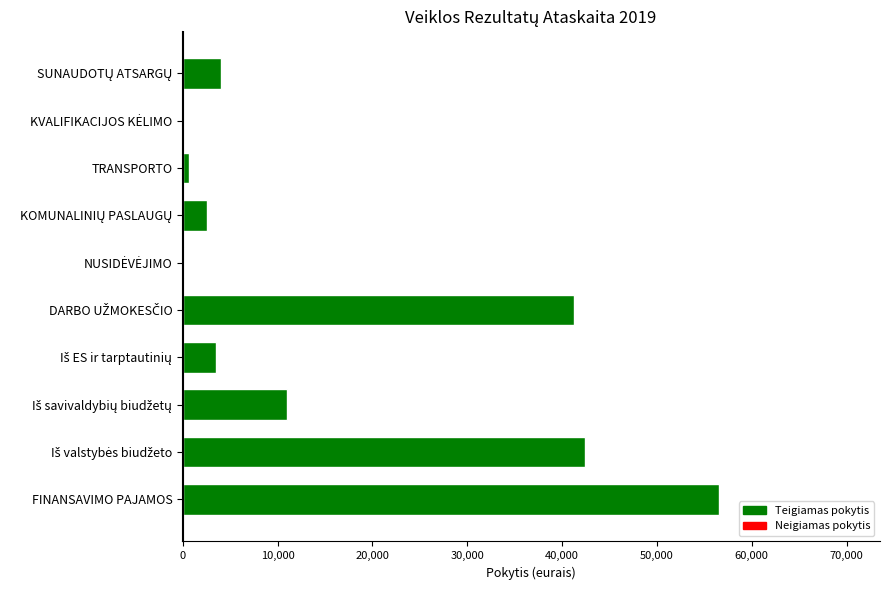

What is the sum of all values?

161963.4